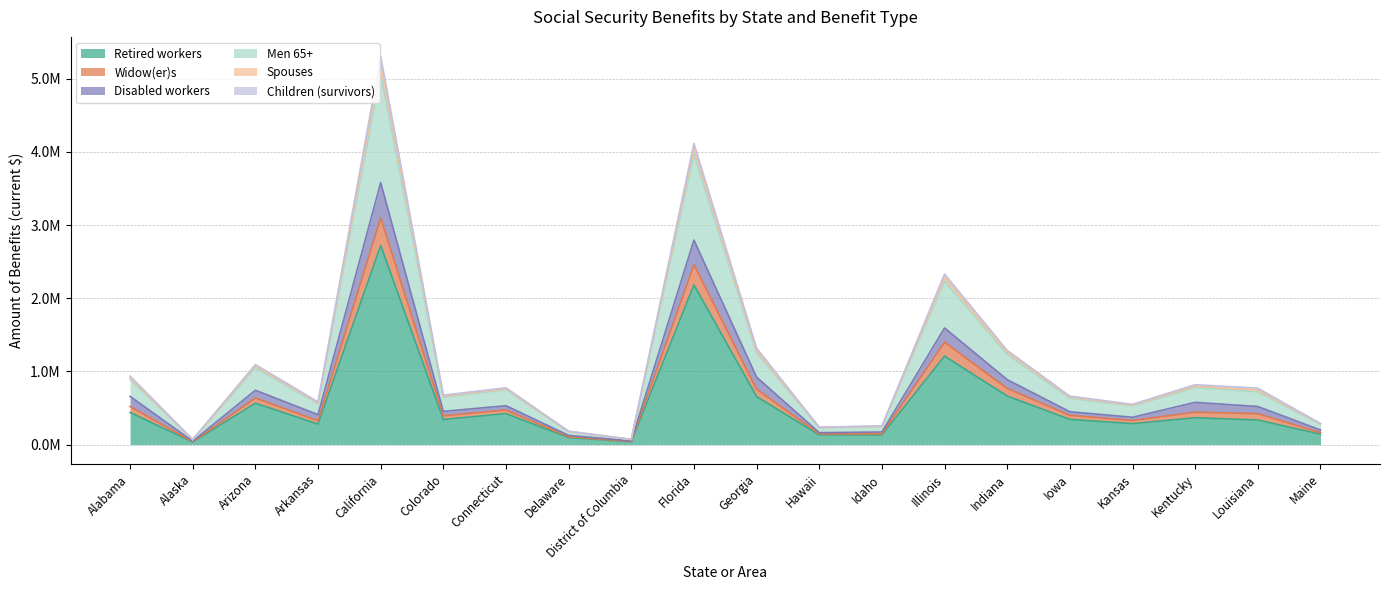

At which category does Disabled workers reach its first local valley?

Alaska